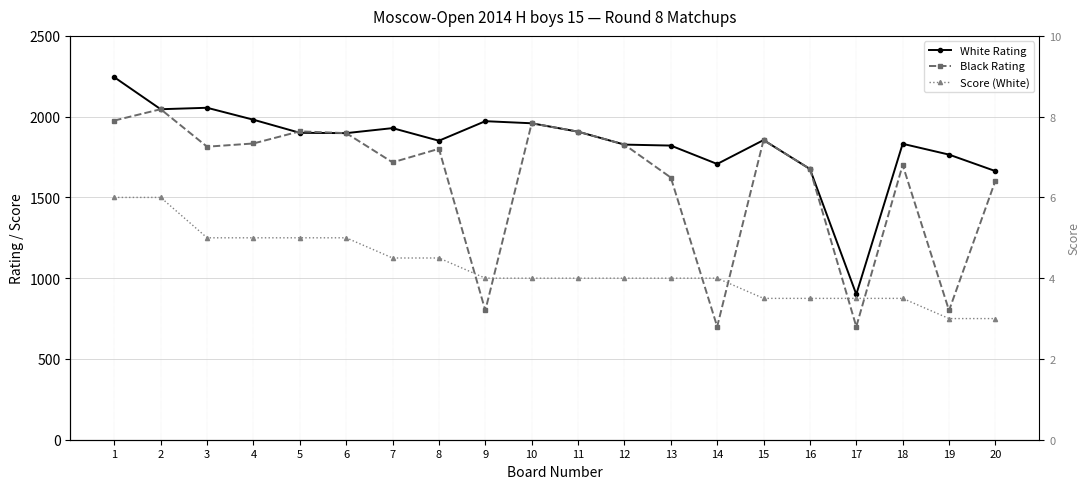

Read the Score (White) value at 10.

4.0